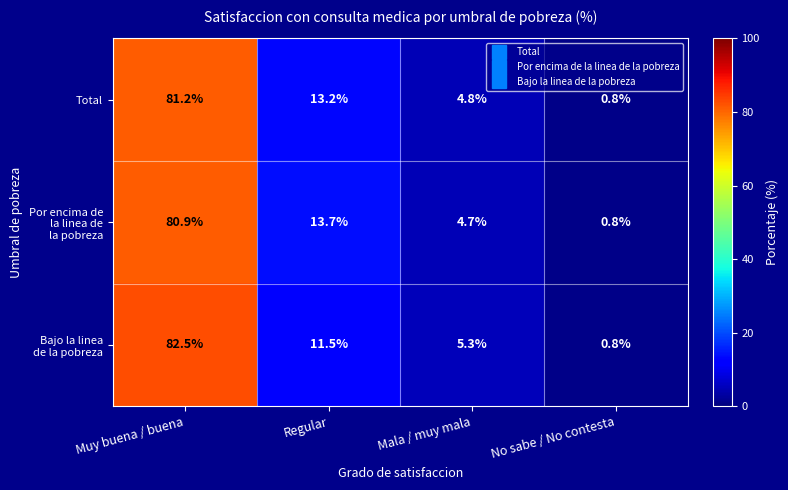

How many categories are shown in the chart?

4